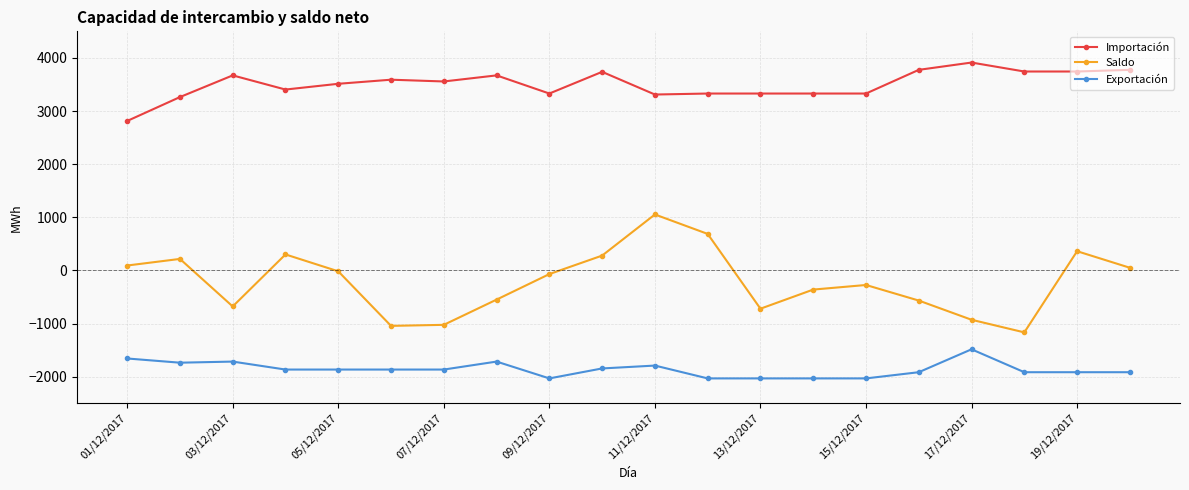

How many values in the Importación series exceed 3556?

10